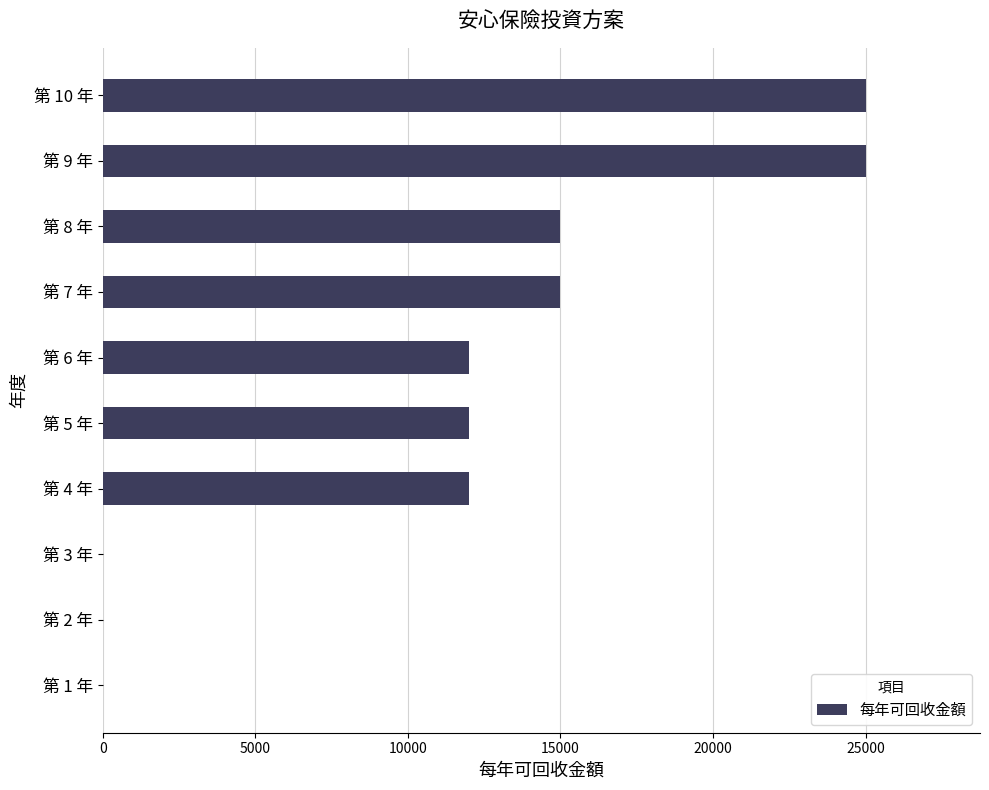

Are the bars horizontal?

Yes